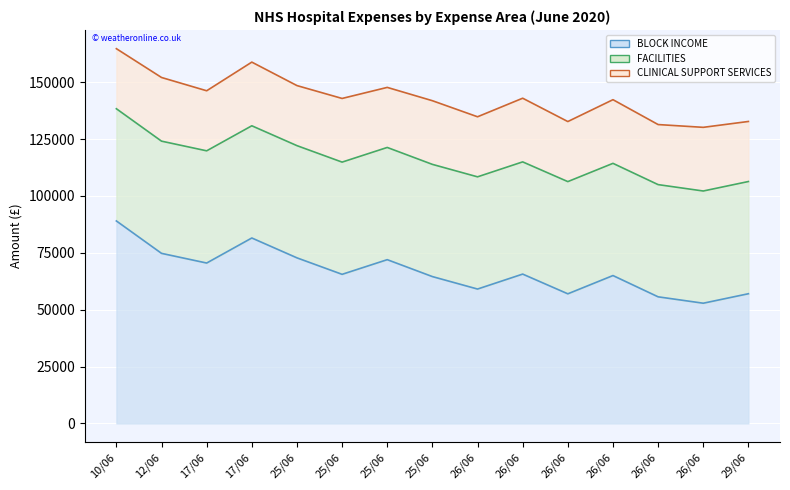

List the labels in order of FACILITIES value, largest first.

10/06, 12/06, 17/06, 17/06, 25/06, 25/06, 25/06, 25/06, 26/06, 26/06, 26/06, 26/06, 26/06, 26/06, 29/06